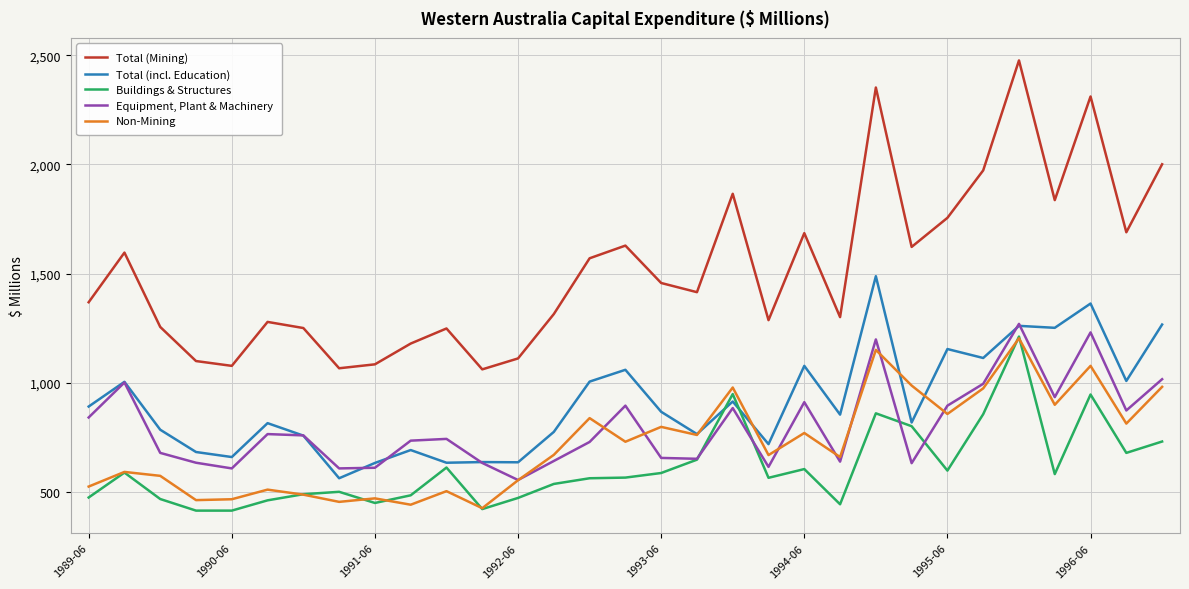

True or false: Total (Mining) and Buildings & Structures intersect in this chart.

False